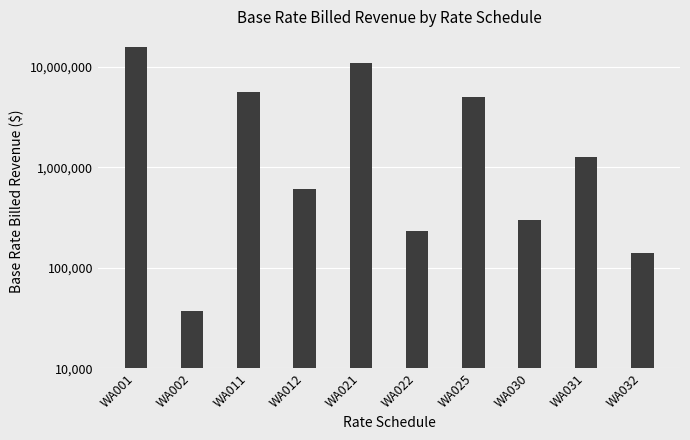

What is the difference between the values at WA030 and WA002?

259467.7